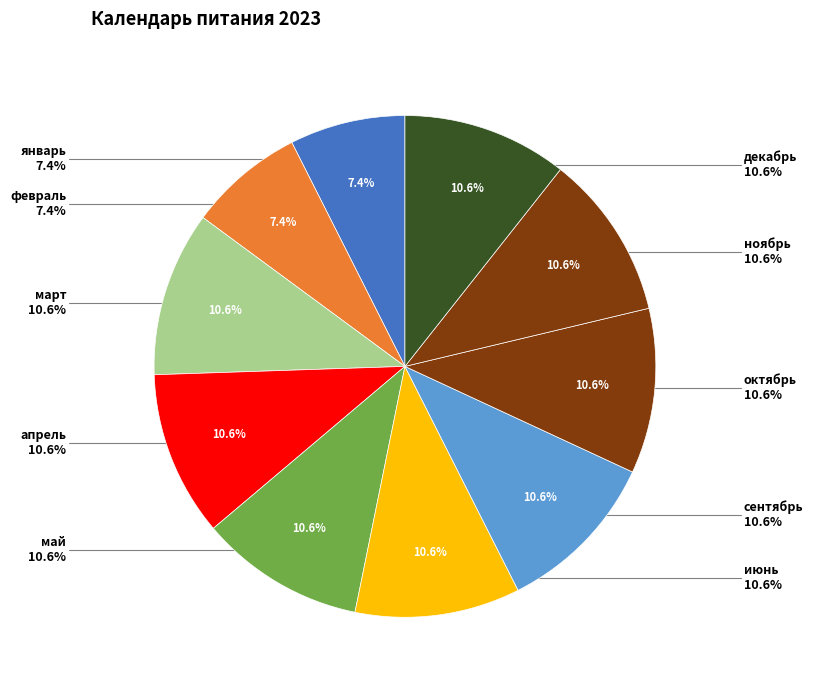

Between апрель and май, which is larger?

апрель